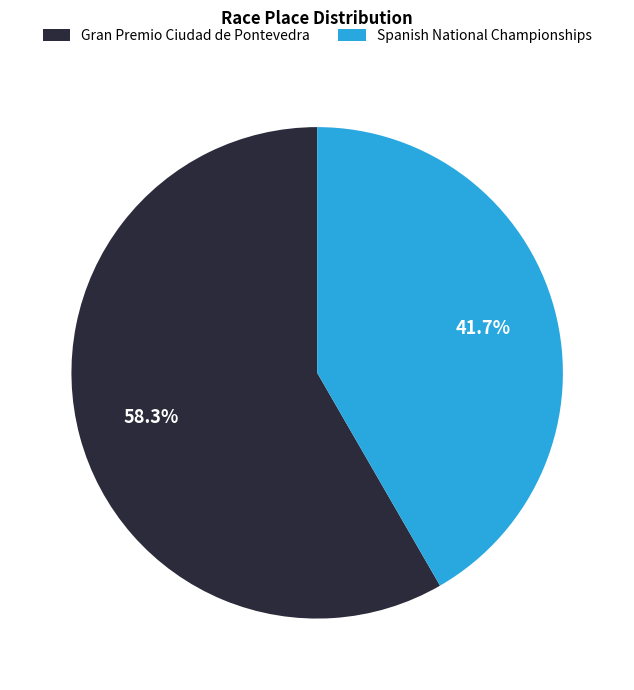

Rank the categories by value from lowest to highest.

Spanish National Championships, Gran Premio Ciudad de Pontevedra